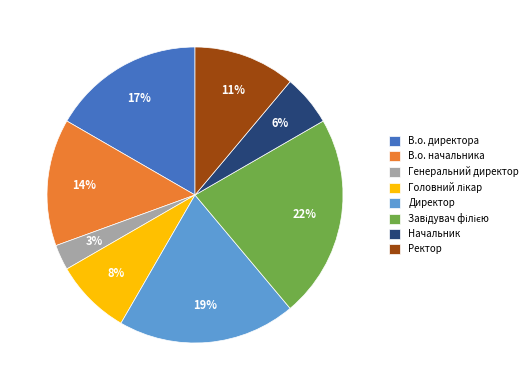

To the nearest percent, what percentage of the pie is Начальник?

6%